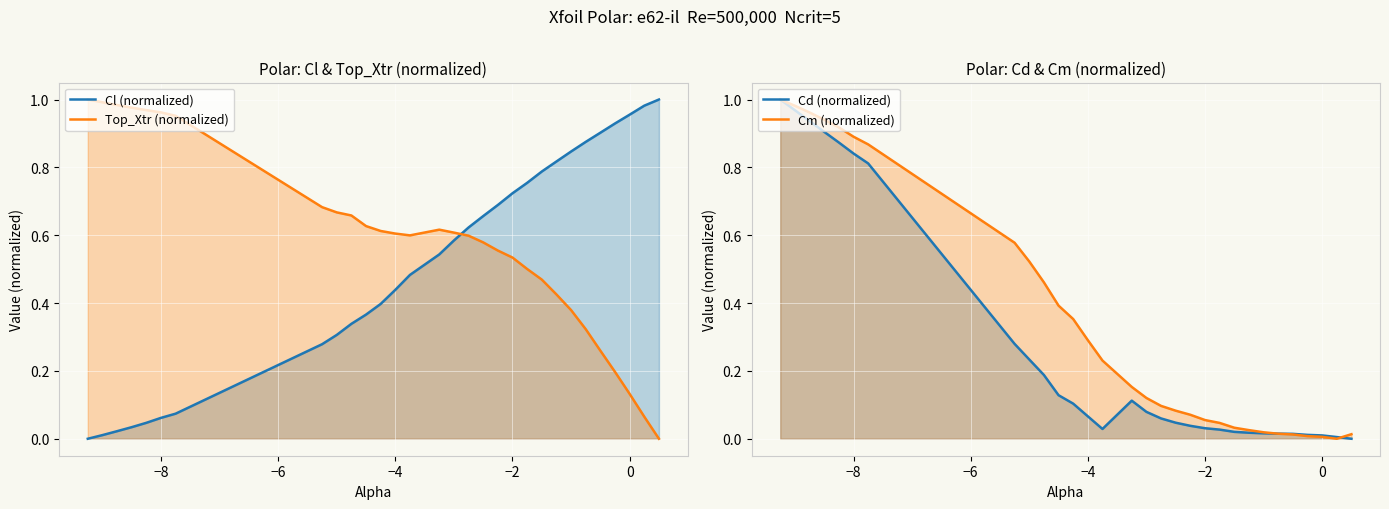

What is the difference between the highest and lowest values at −2?

0.7